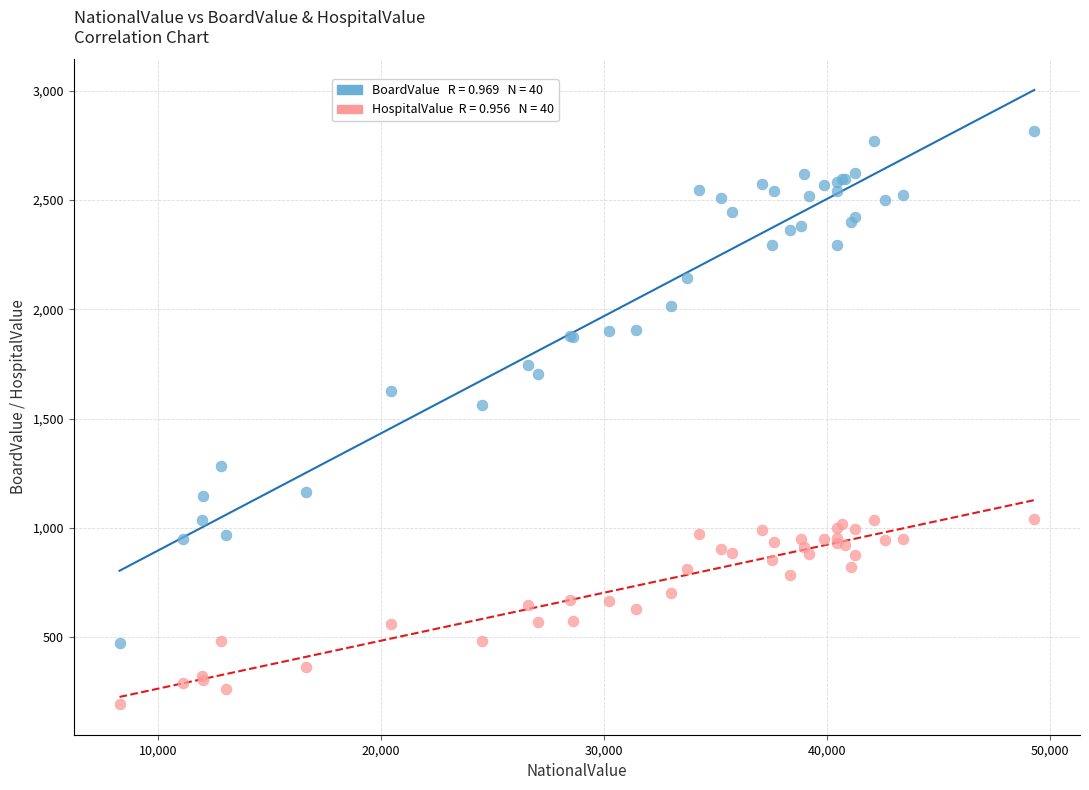

Across all series, what Y value is closest to 1503?

1564